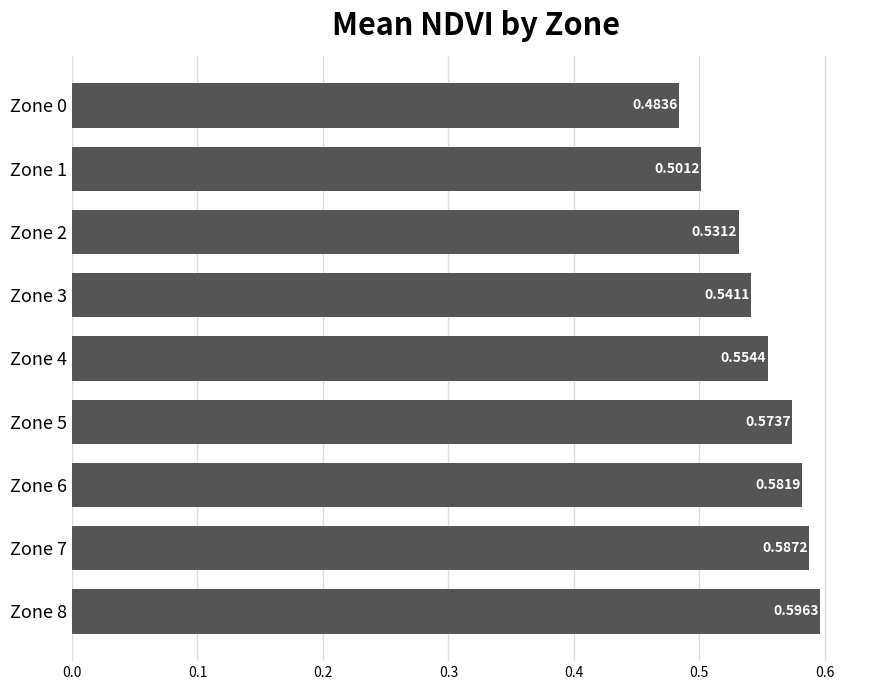

What is the sum of all values?

5.0